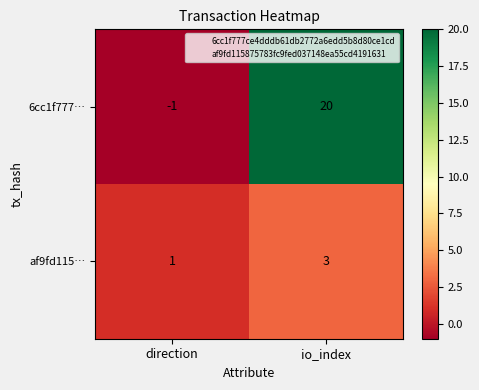

What is the spread (max minus min) of values at io_index?

17